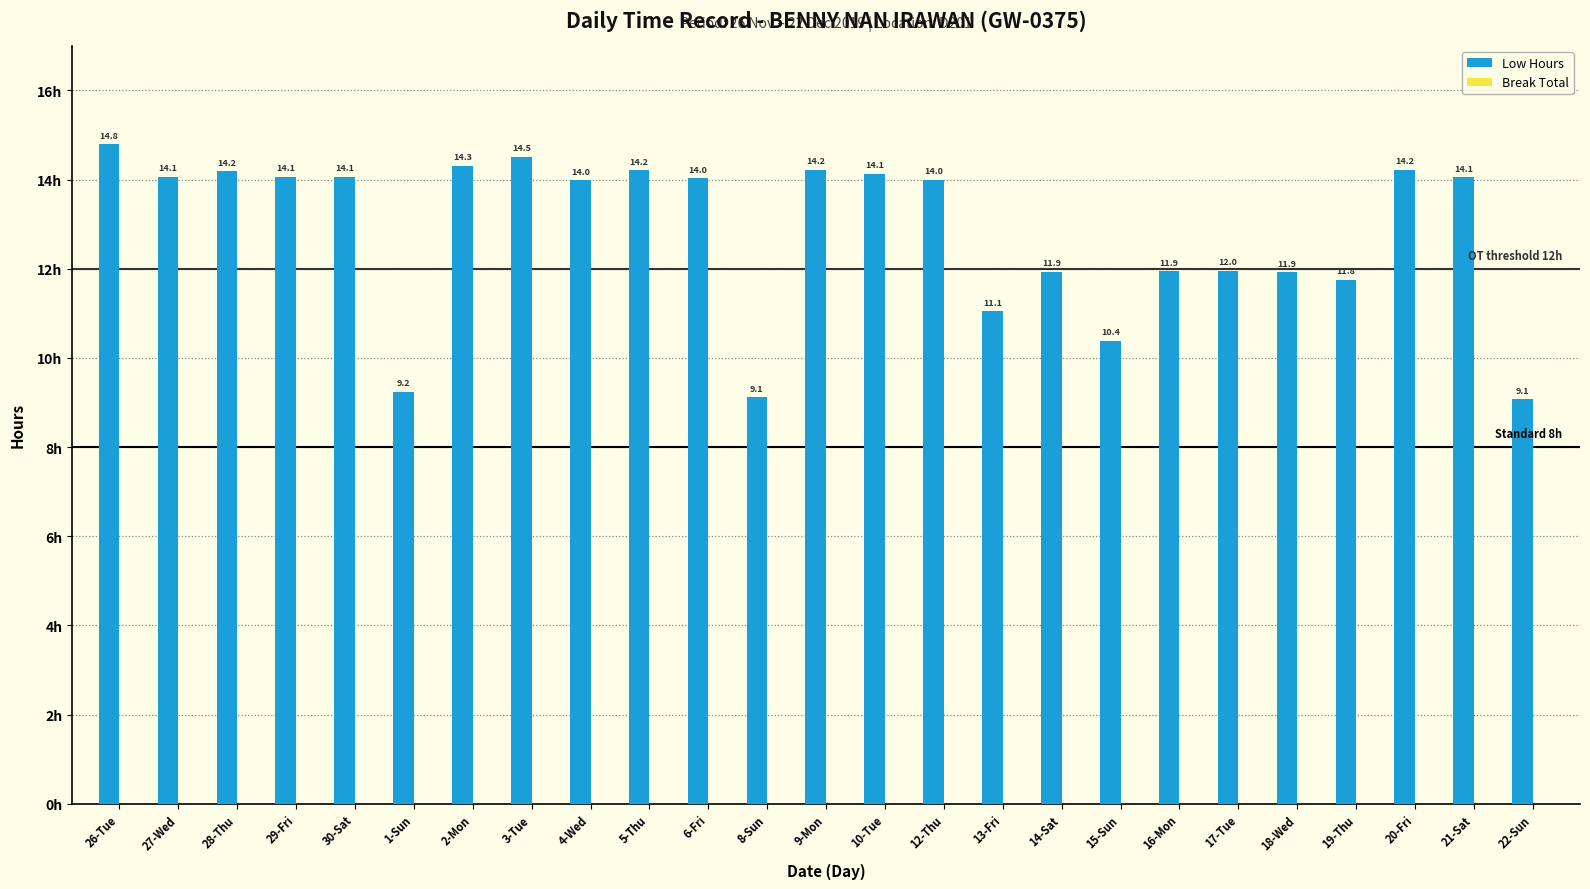

Approximately how many times larger is the value at 9-Mon compared to 3-Tue?

1.0